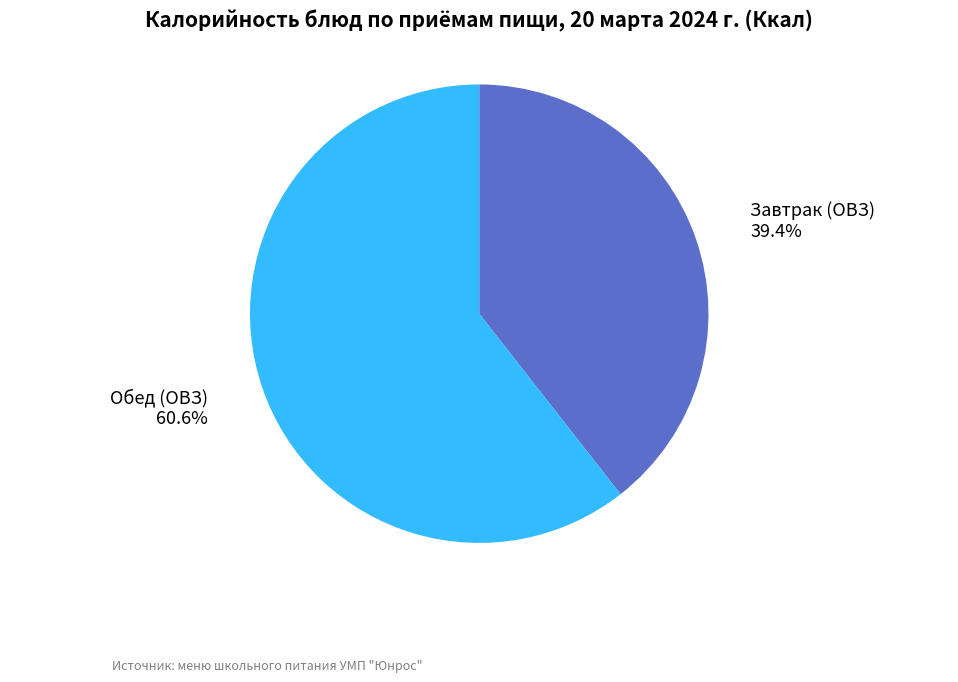

The Обед (ОВЗ) slice represents 49% of the pie. True or false?

False